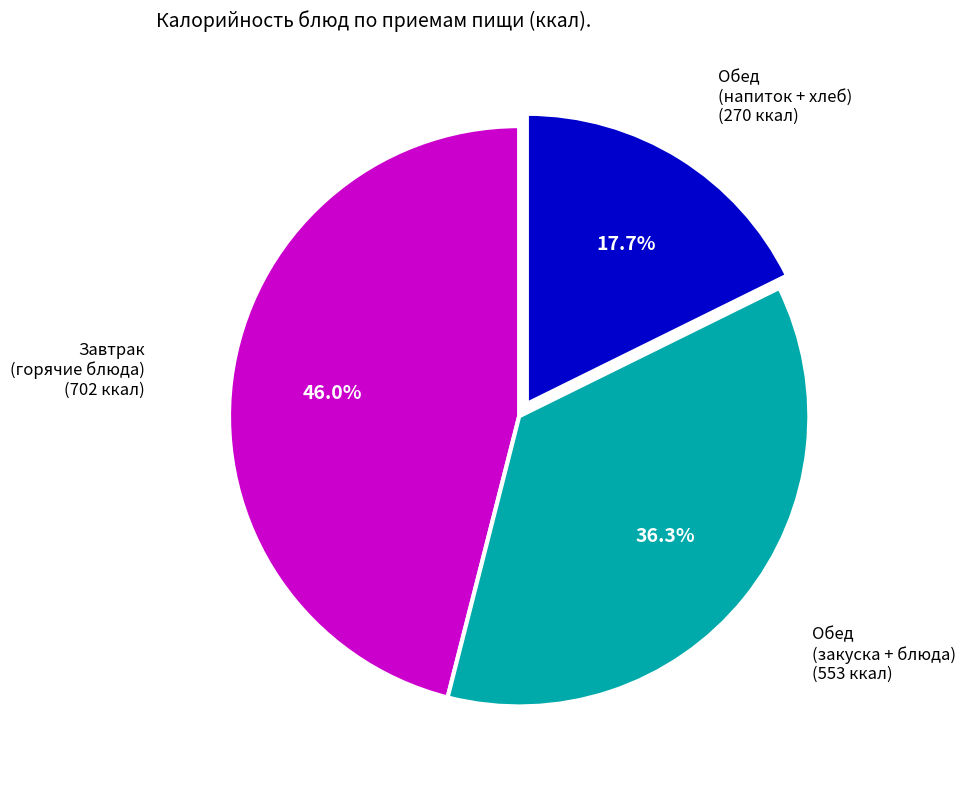

Is there any slice that represents more than half of the pie?

No